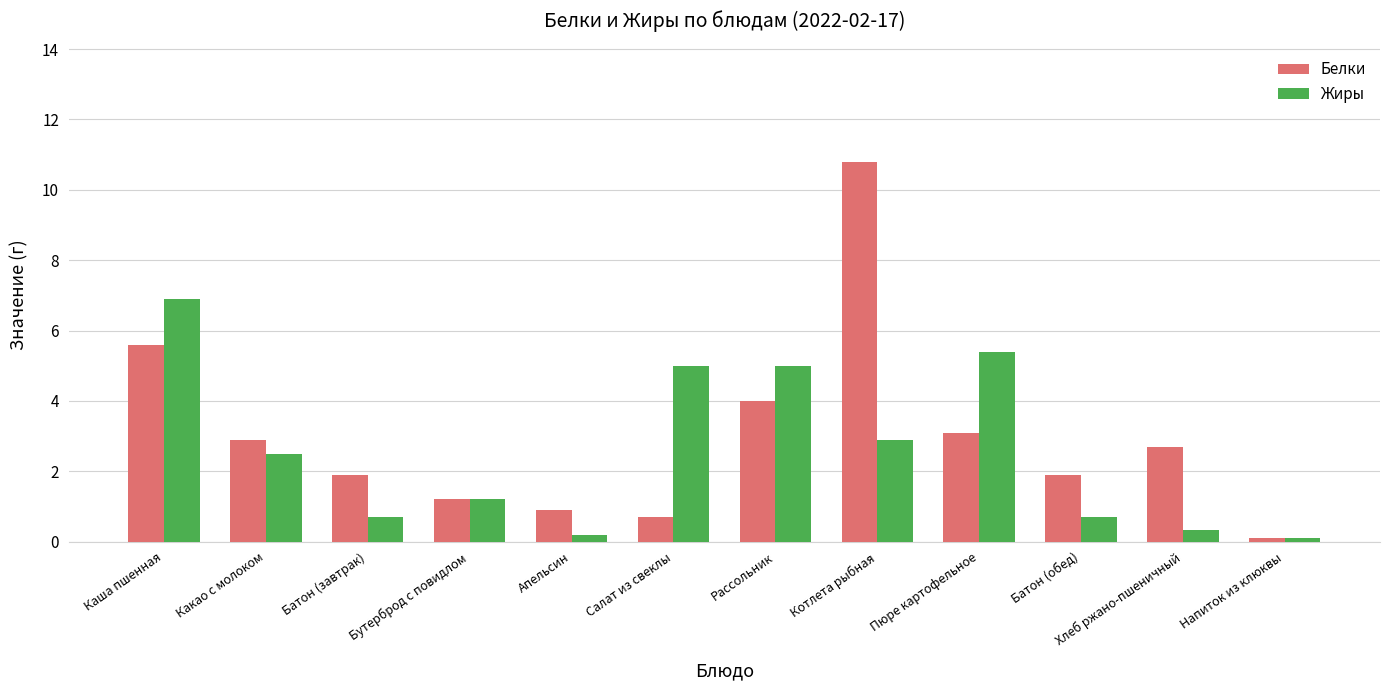

Are the bars grouped side by side (vs. stacked)?

Yes